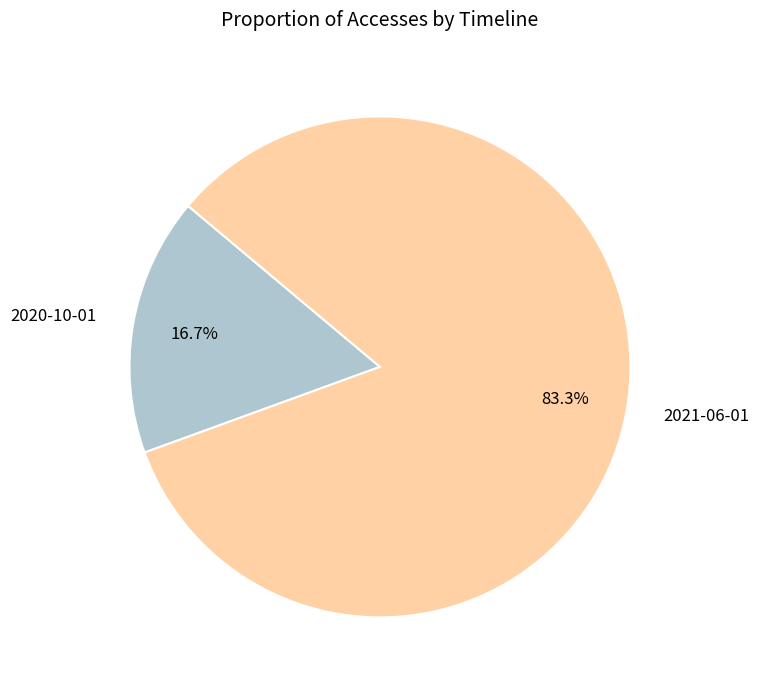

What percentage is the 2021-06-01 slice, to the nearest percent?

83%